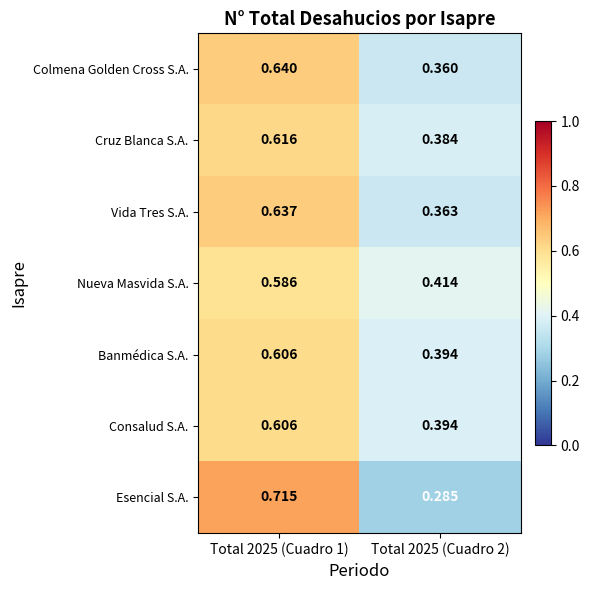

Is the value of Esencial S.A. at Total 2025 (Cuadro 1) greater than the value of Banmédica S.A. at Total 2025 (Cuadro 2)?

Yes